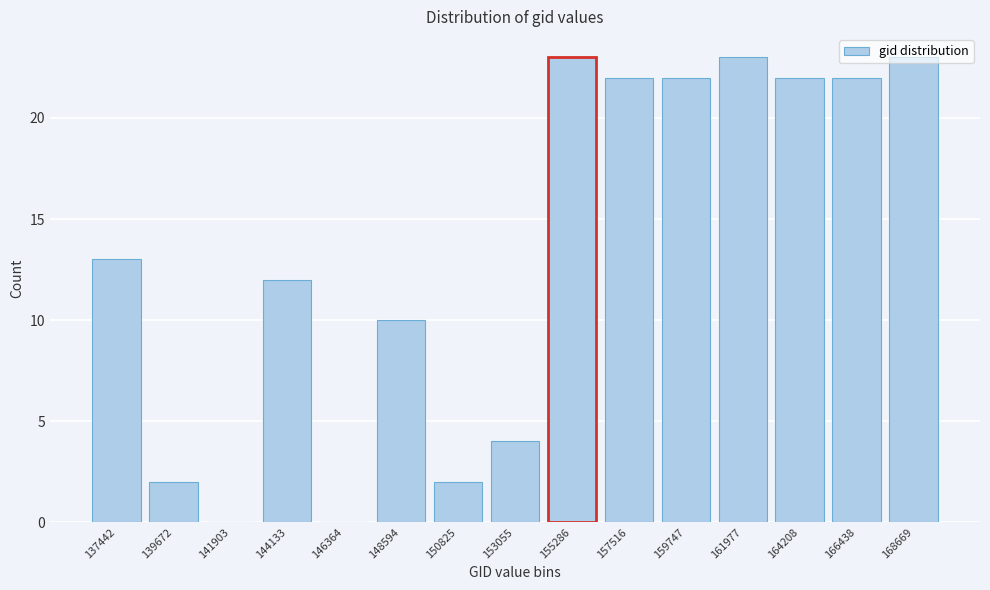

What is the maximum value shown in the chart?

23